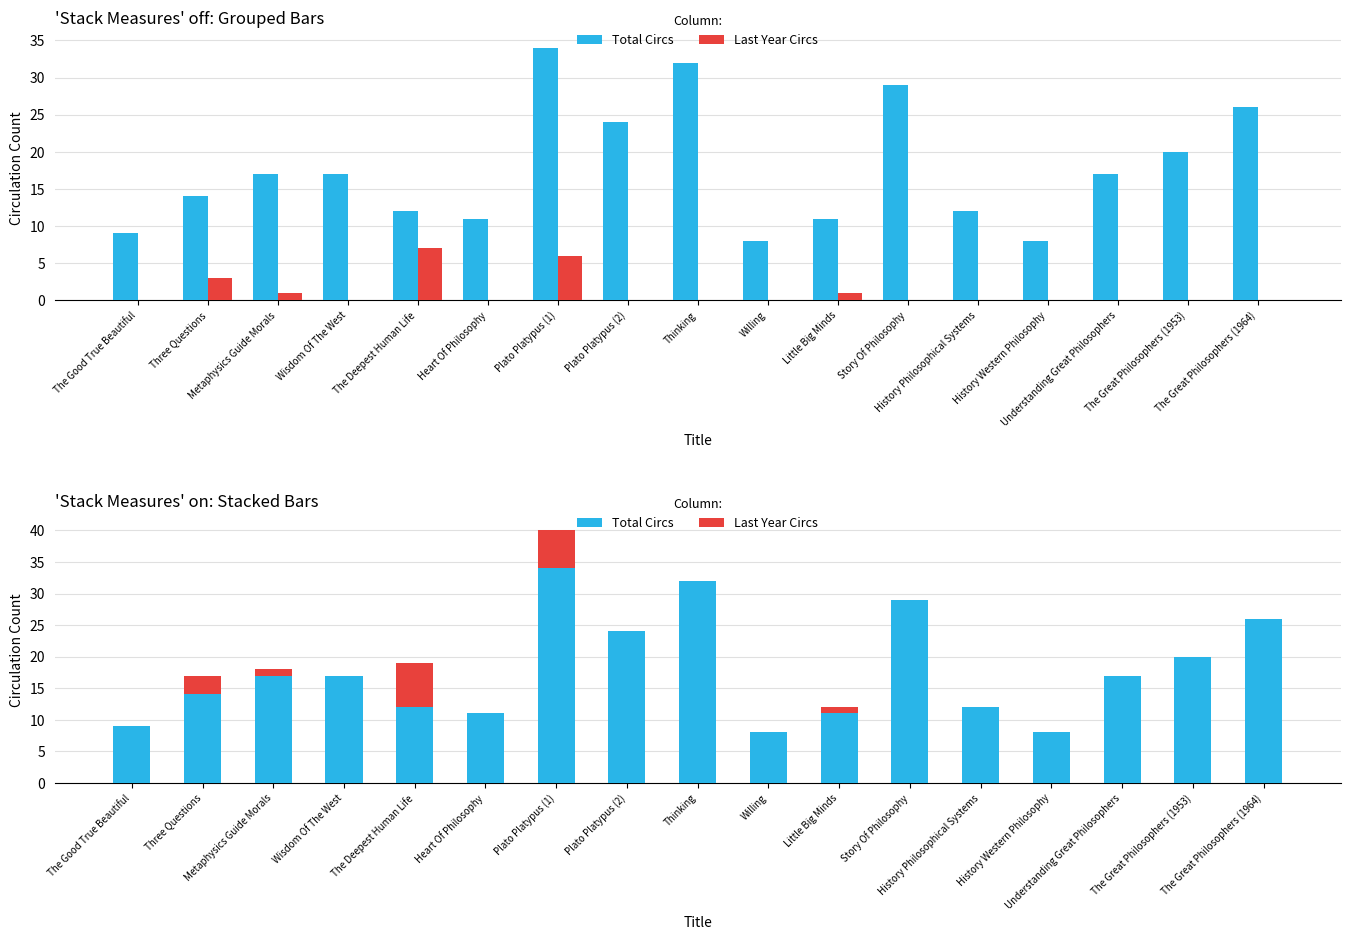

Where is Last Year Circs nearest to the value 3?

Three Questions